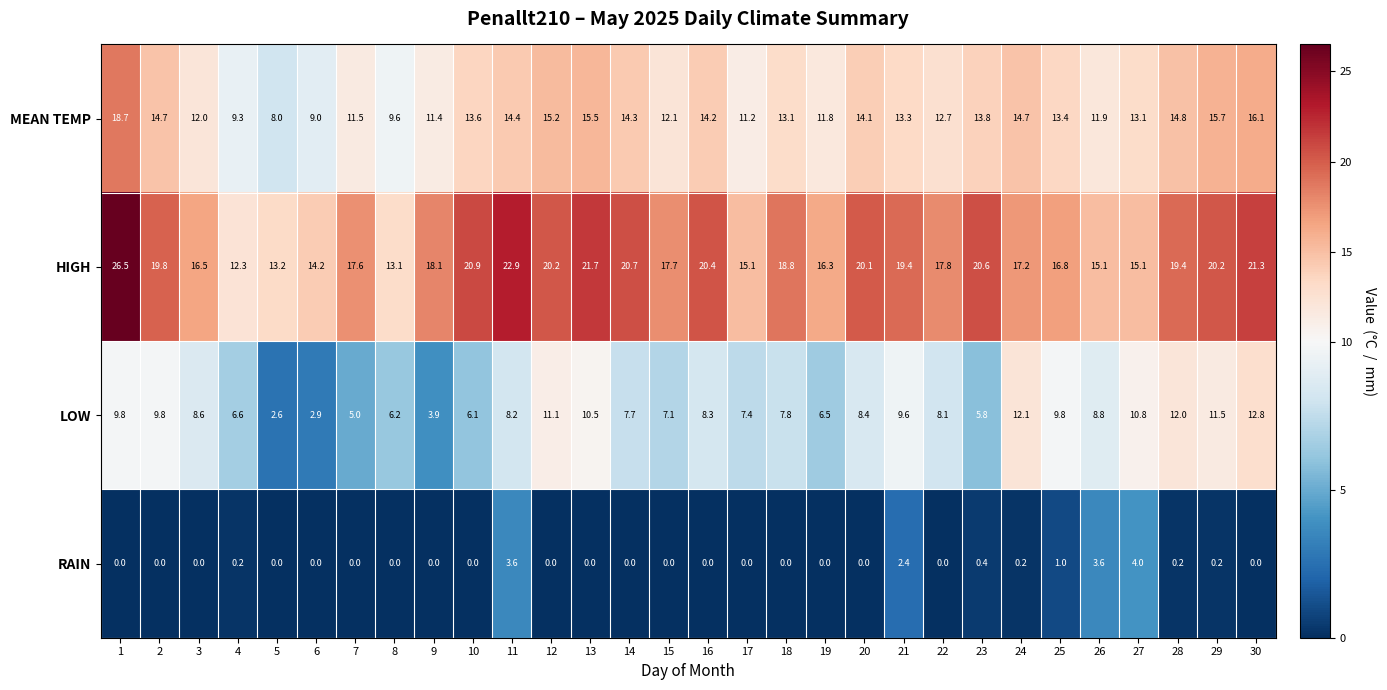

At how many categories does at least one series exceed 21?

4